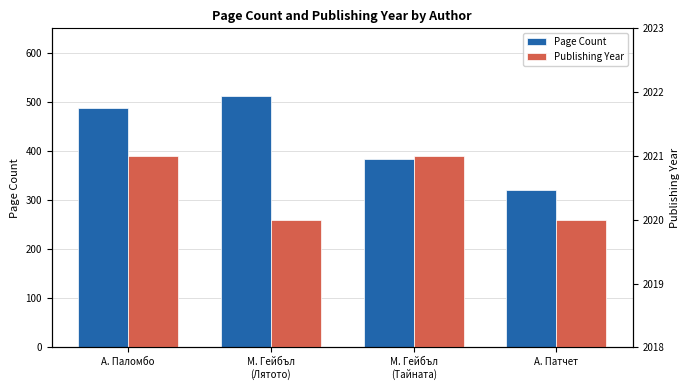

What is the difference between the maximum and second lowest values in the Publishing Year series?

1